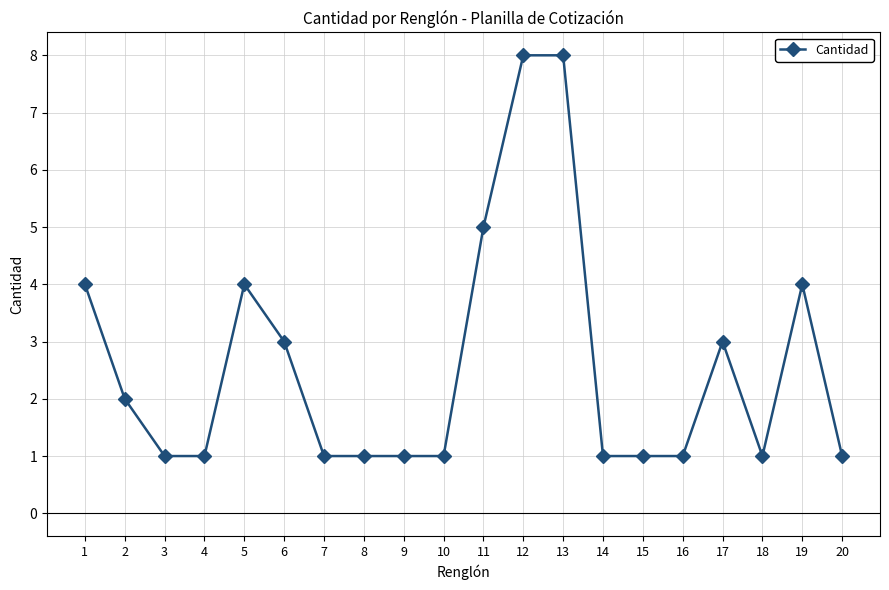

How many lines are shown in the chart?

1